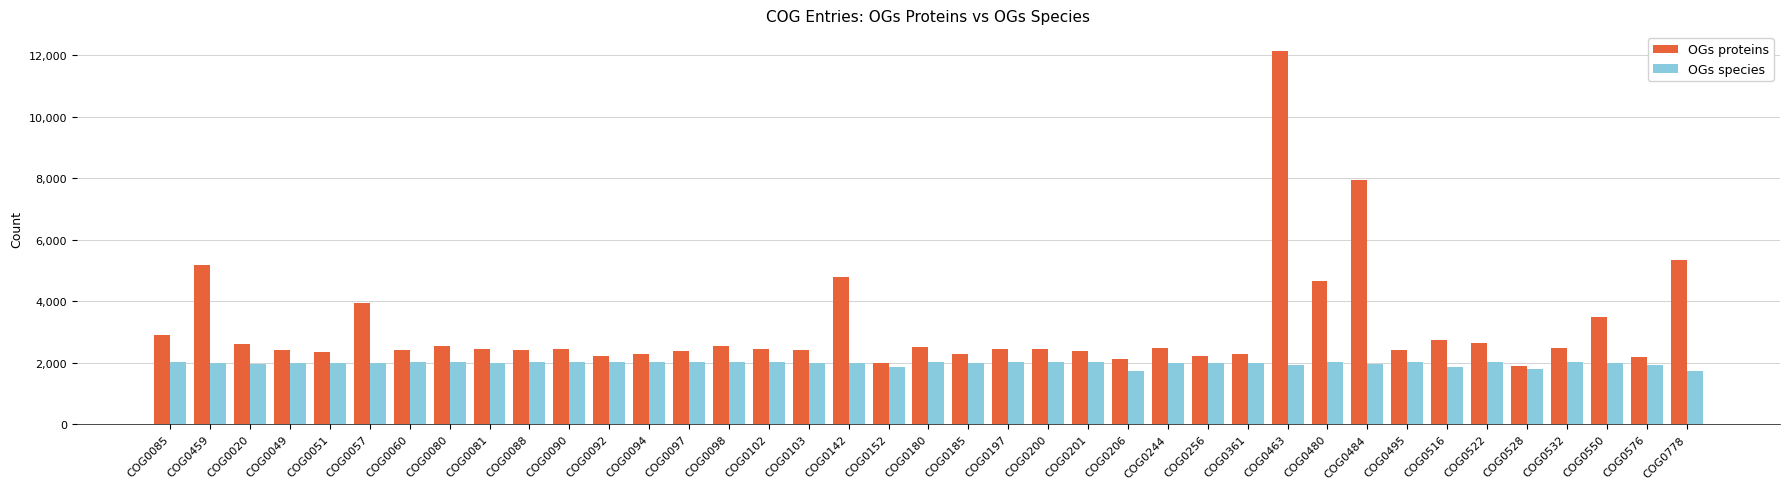

Which series has the widest spread of values?

OGs proteins